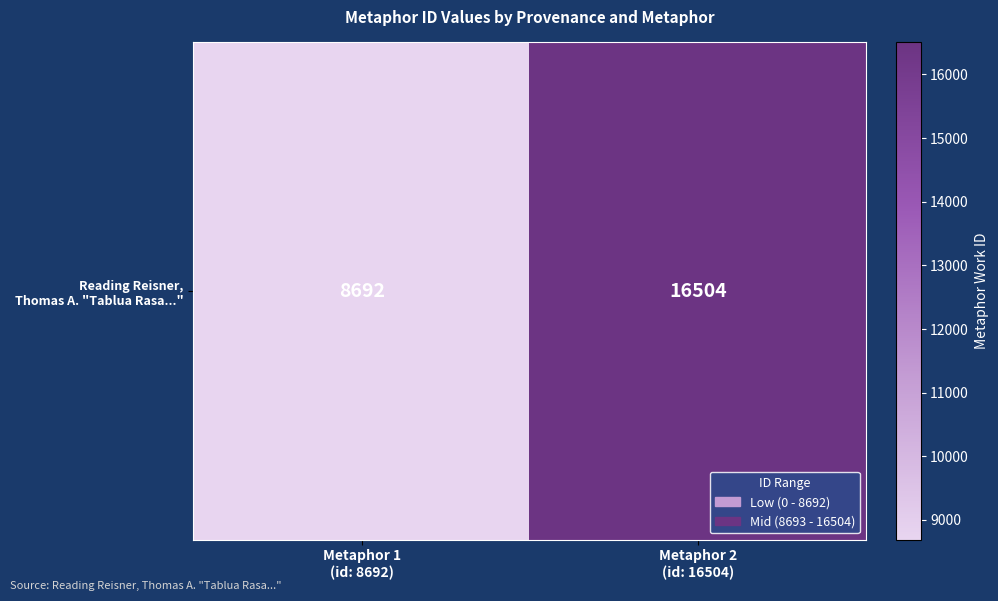

List the labels in order of value, largest first.

Metaphor 2
(id: 16504), Metaphor 1
(id: 8692)